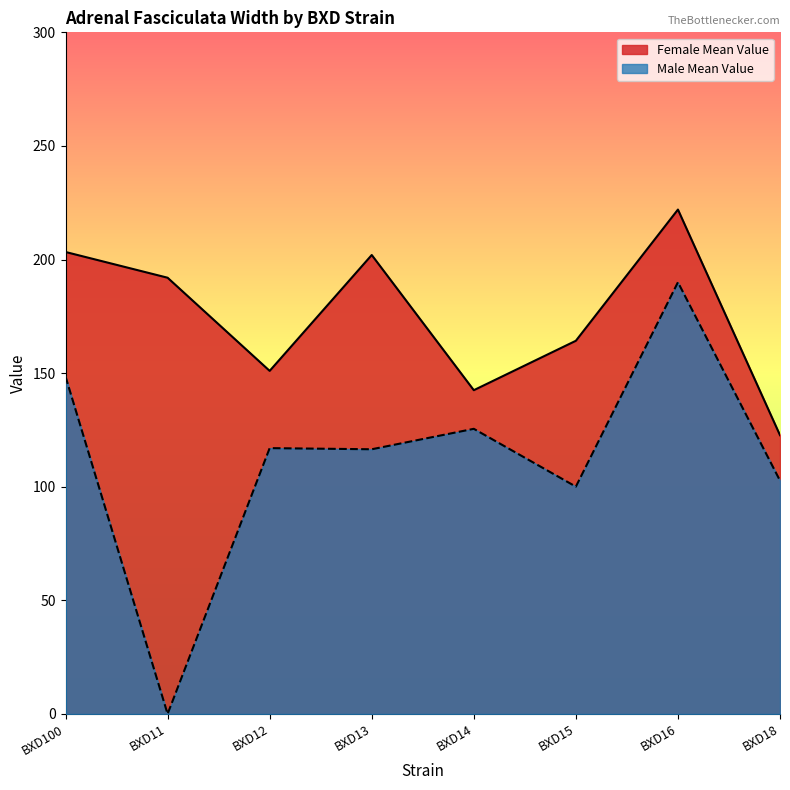

True or false: Female Mean Value and Male Mean Value cross at least once.

False